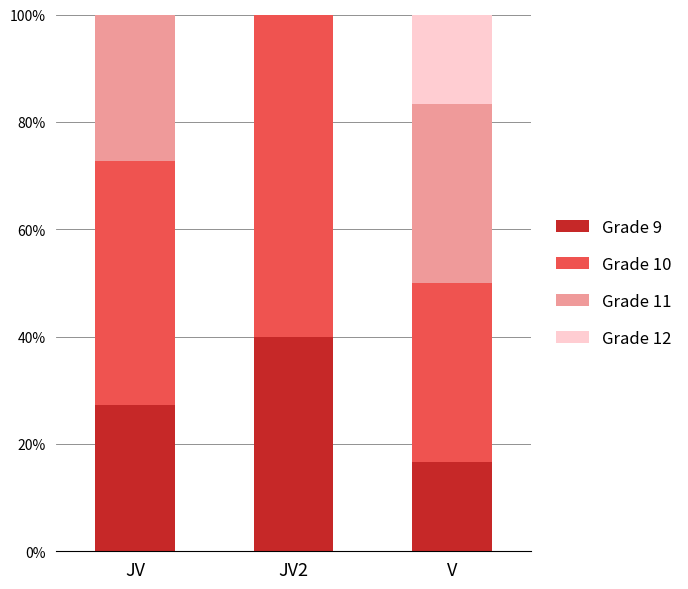

The Grade 9 series shows 16.7 at V. True or false?

True